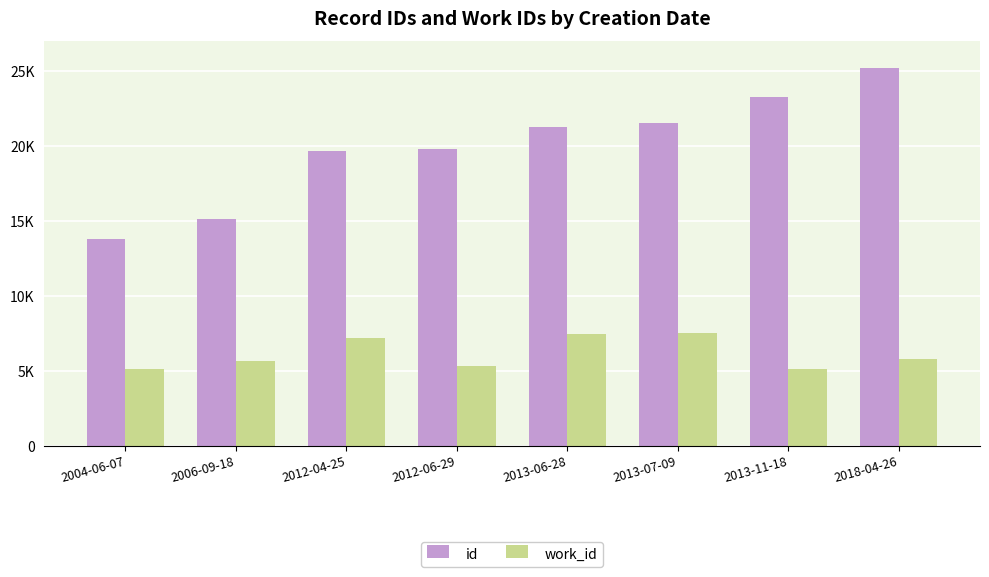

Is it true that work_id equals 10311 at 2018-04-26?

False